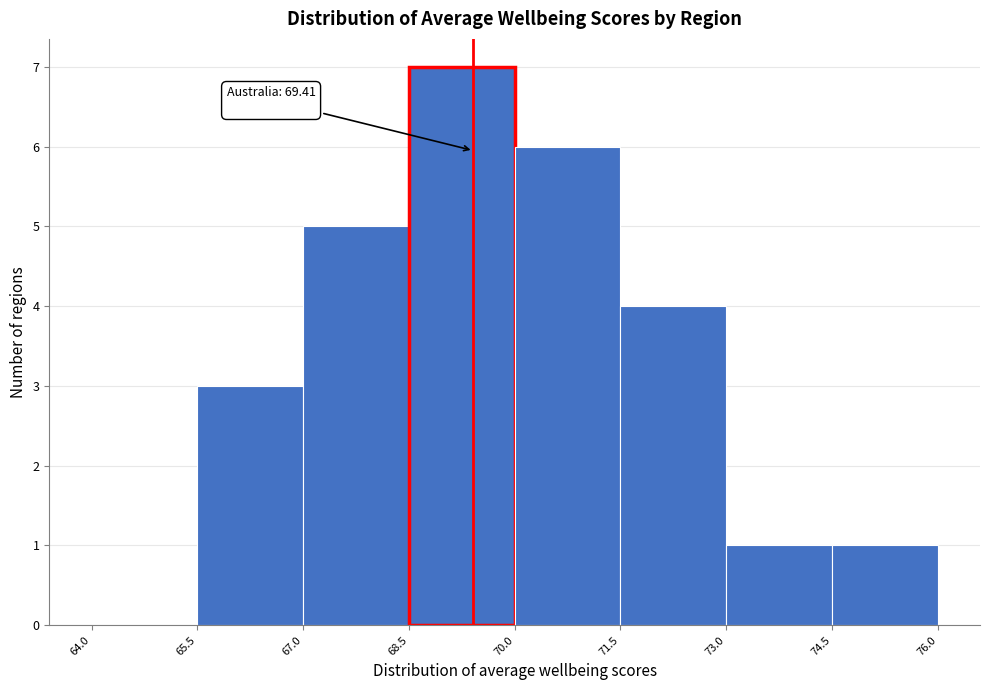

Which range on the x-axis has the tallest bar?

68.5 to 70.0